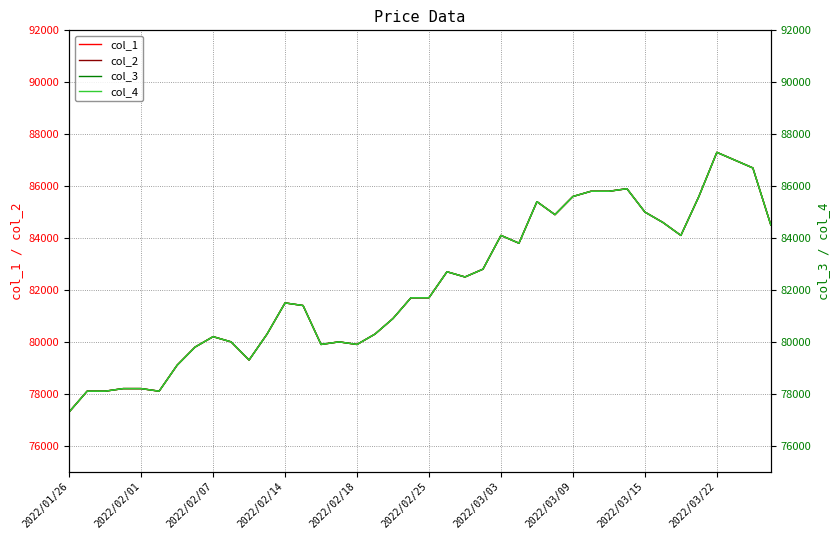

What is the difference between the col_1 values at 30 and 20?

4100